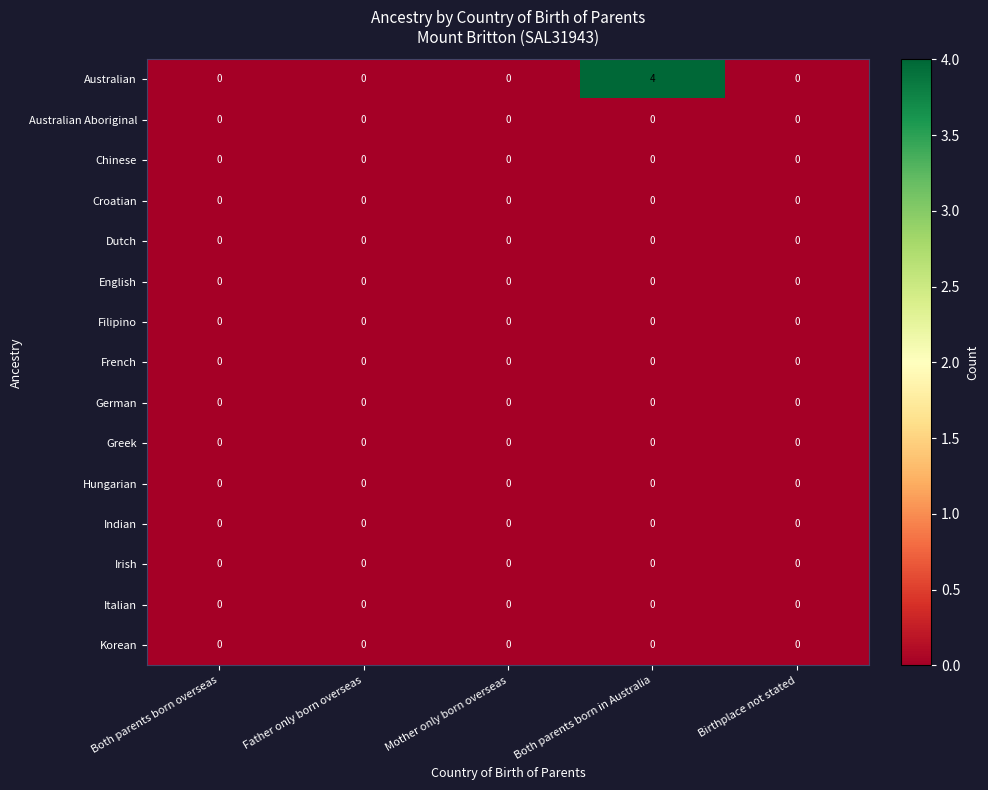

The English series shows 0 at Birthplace not stated. True or false?

True